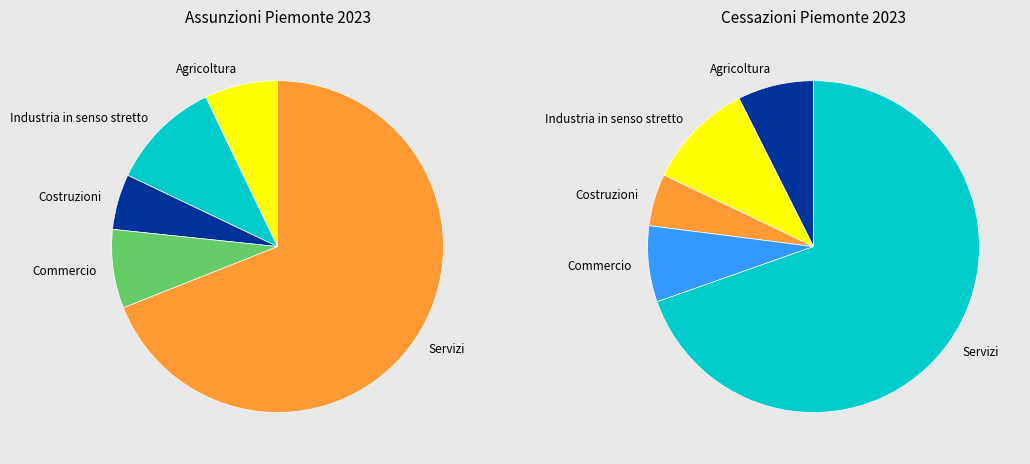

Combined, do Costruzioni and Servizi account for over 50%?

Yes